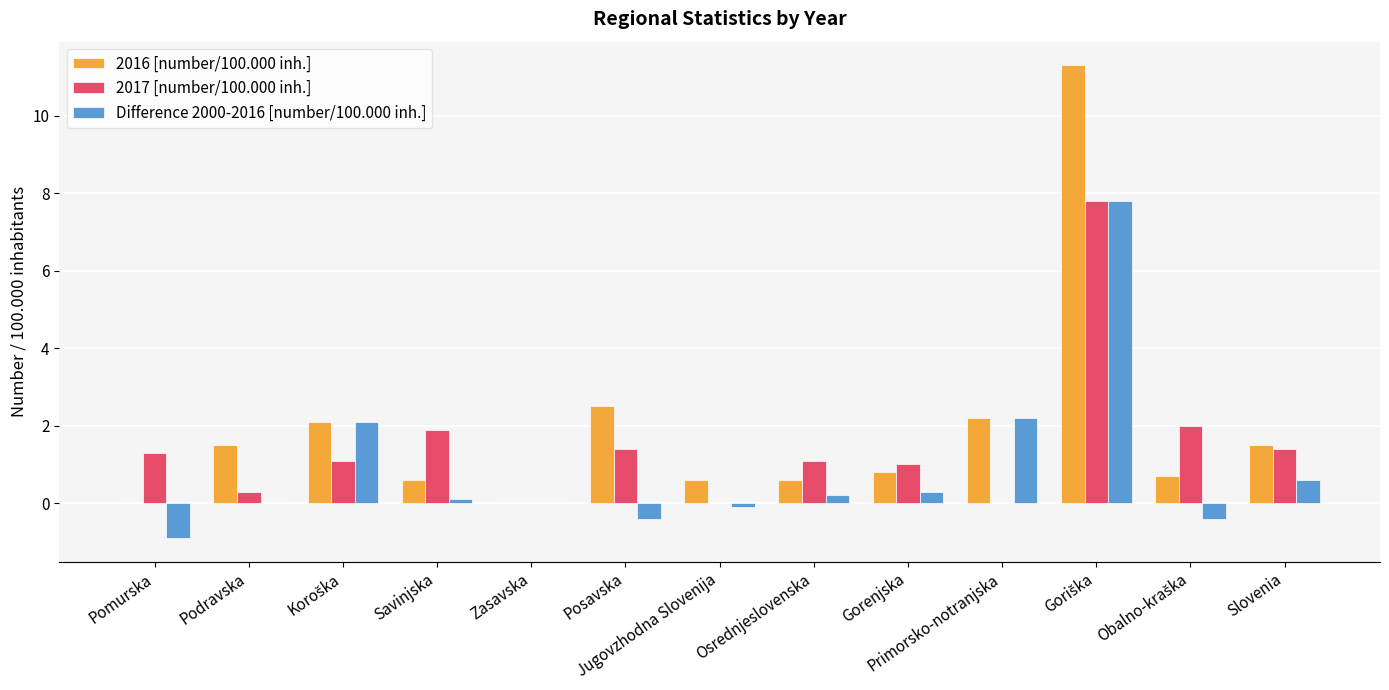

What value does the 2017 [number/100.000 inh.] series have at Slovenia?

1.4